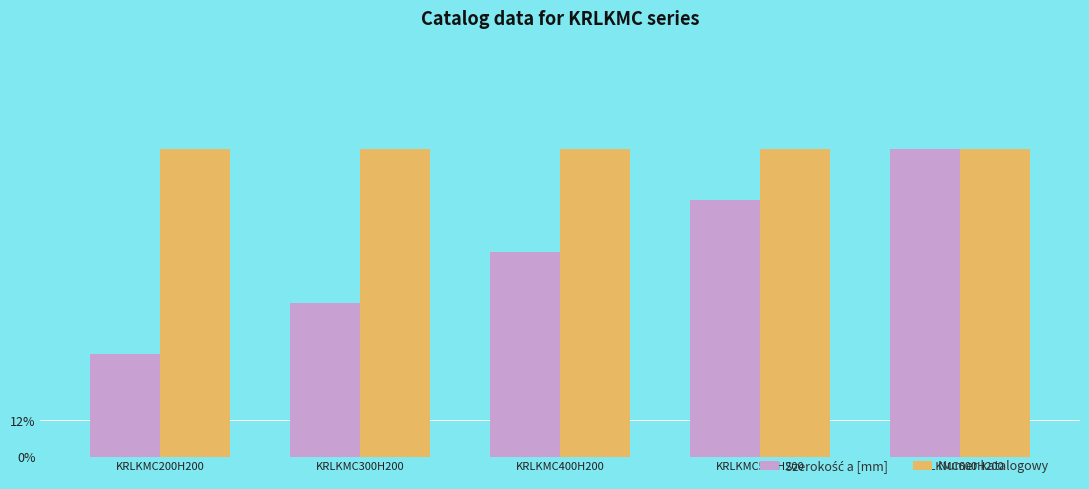

What is the sum of the Numer katalogowy values at KRLKMC300H200 and KRLKMC200H200?

1199.9